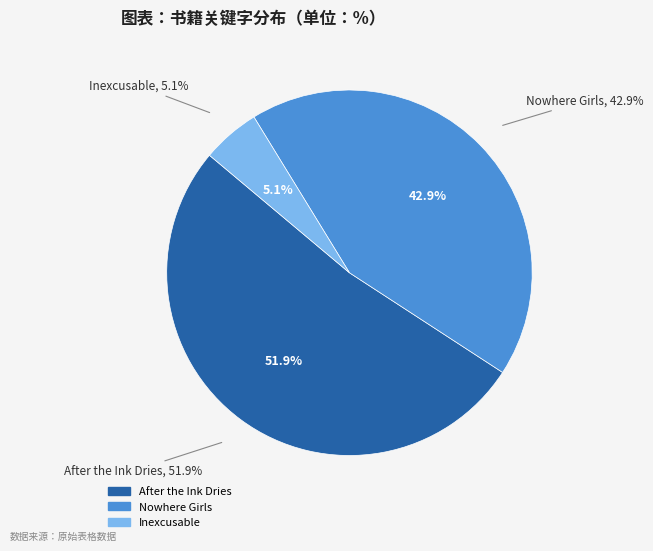

Which slice represents more than half of the pie?

After the Ink Dries